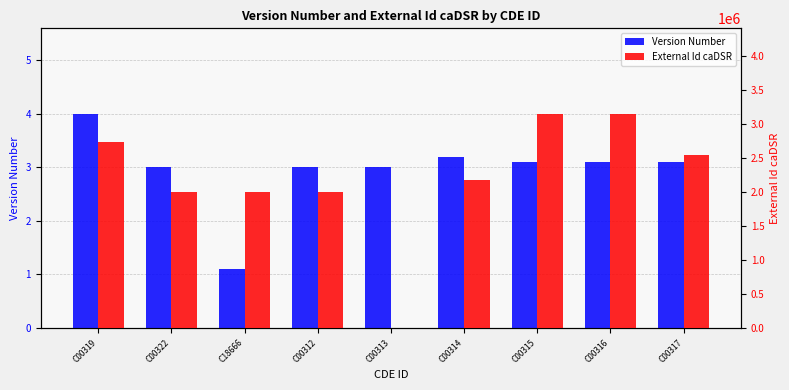

Where is External Id caDSR nearest to the value 1572789?

C18666